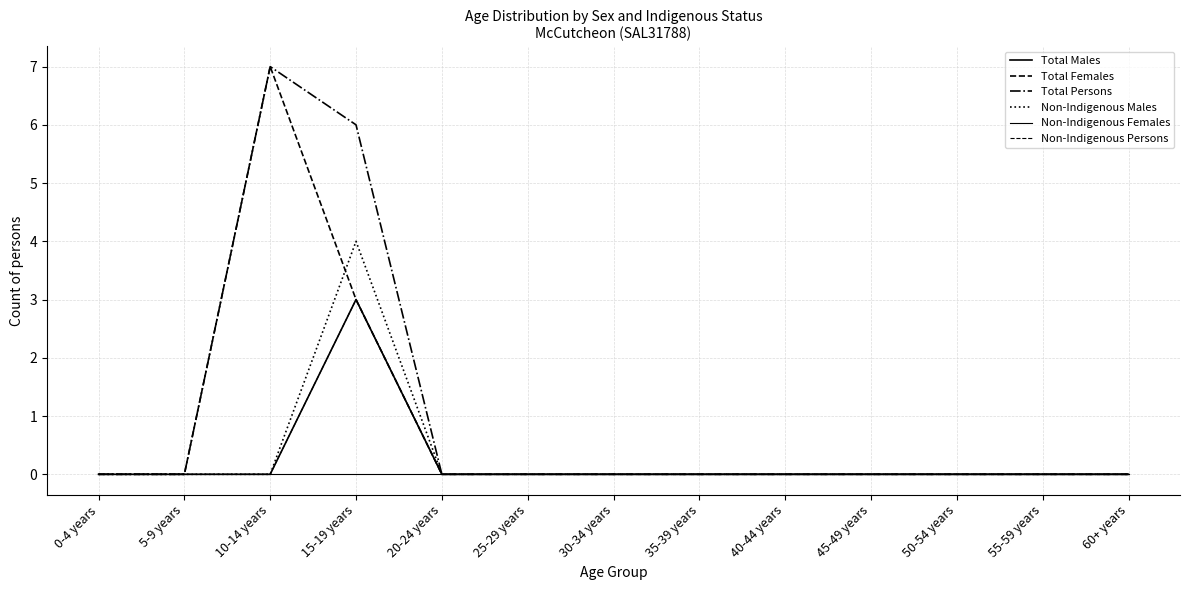

Reading left to right, list all the values displayed in this chart.

Total Males: 0-4 years=0	5-9 years=0	10-14 years=0	15-19 years=3	20-24 years=0	25-29 years=0	30-34 years=0	35-39 years=0	40-44 years=0	45-49 years=0	50-54 years=0	55-59 years=0	60+ years=0
Total Females: 0-4 years=0	5-9 years=0	10-14 years=7	15-19 years=3	20-24 years=0	25-29 years=0	30-34 years=0	35-39 years=0	40-44 years=0	45-49 years=0	50-54 years=0	55-59 years=0	60+ years=0
Total Persons: 0-4 years=0	5-9 years=0	10-14 years=7	15-19 years=6	20-24 years=0	25-29 years=0	30-34 years=0	35-39 years=0	40-44 years=0	45-49 years=0	50-54 years=0	55-59 years=0	60+ years=0
Non-Indigenous Males: 0-4 years=0	5-9 years=0	10-14 years=0	15-19 years=4	20-24 years=0	25-29 years=0	30-34 years=0	35-39 years=0	40-44 years=0	45-49 years=0	50-54 years=0	55-59 years=0	60+ years=0
Non-Indigenous Females: 0-4 years=0	5-9 years=0	10-14 years=0	15-19 years=0	20-24 years=0	25-29 years=0	30-34 years=0	35-39 years=0	40-44 years=0	45-49 years=0	50-54 years=0	55-59 years=0	60+ years=0
Non-Indigenous Persons: 0-4 years=0	5-9 years=0	10-14 years=0	15-19 years=3	20-24 years=0	25-29 years=0	30-34 years=0	35-39 years=0	40-44 years=0	45-49 years=0	50-54 years=0	55-59 years=0	60+ years=0